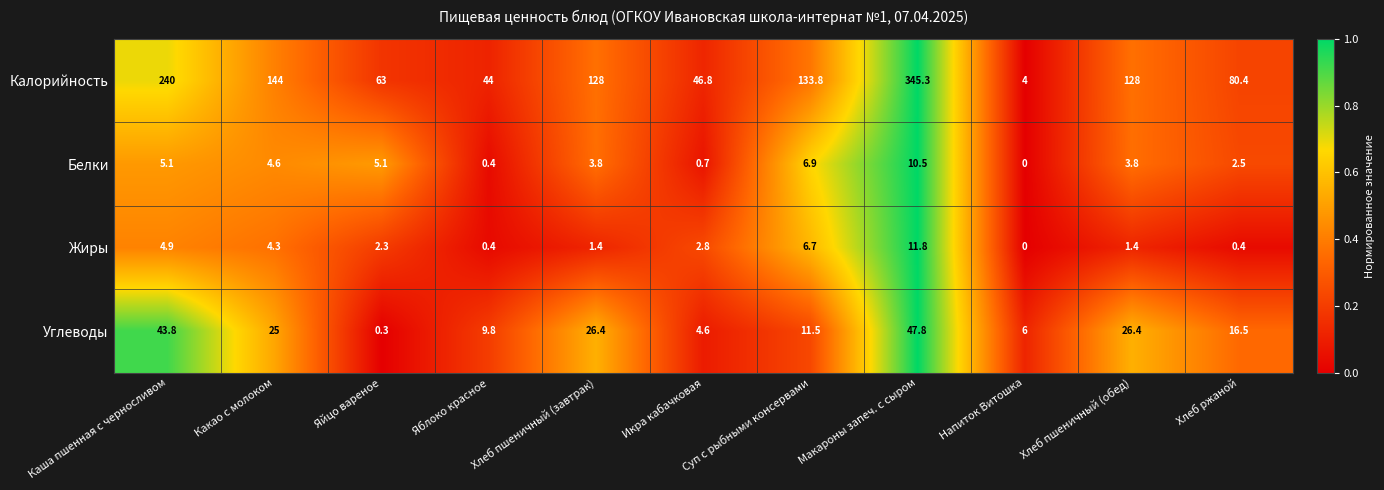

Rank the series by their maximum value, from lowest to highest.

Белки, Жиры, Углеводы, Калорийность